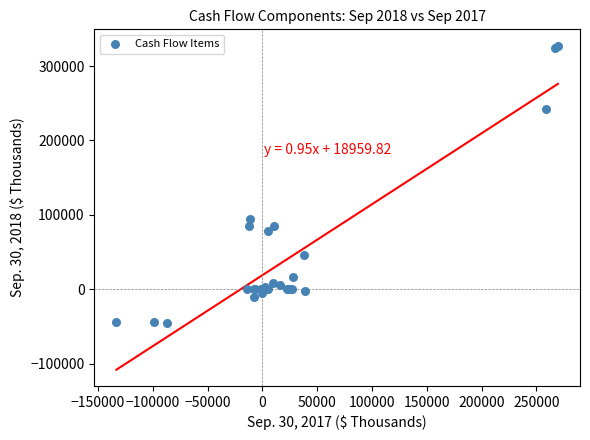

What Y value in the scatter plot is closest to 141128?

94764